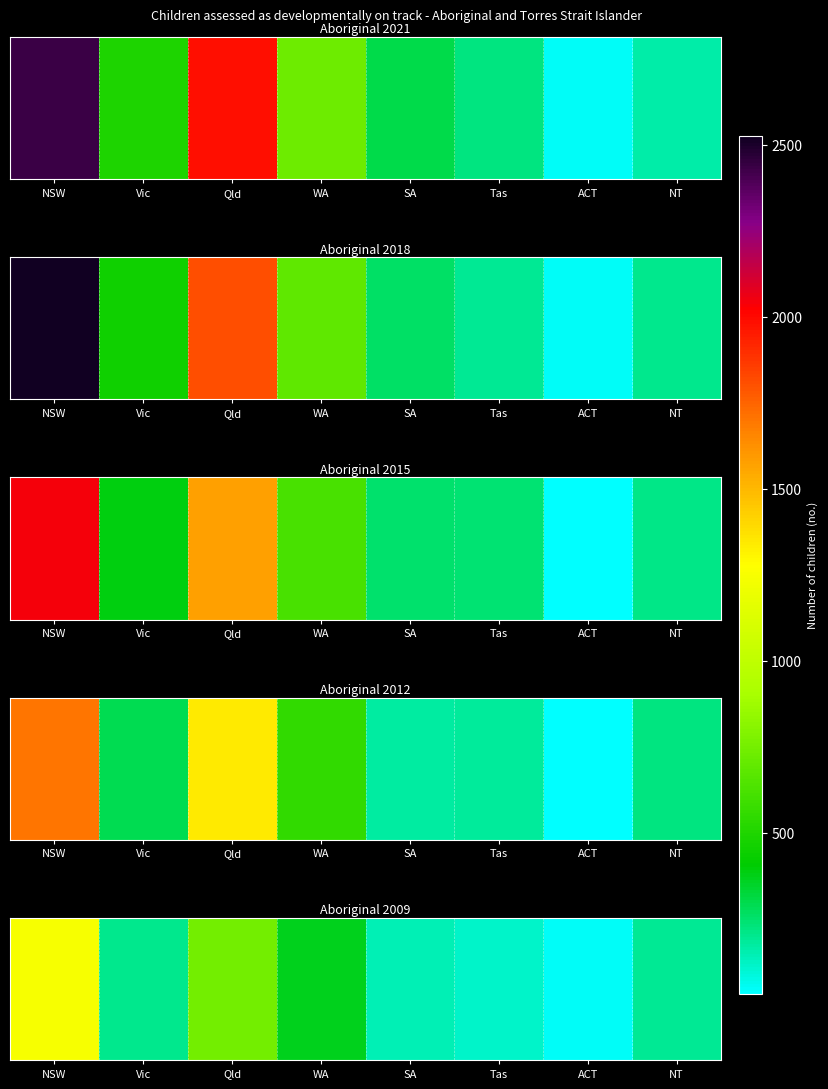

Approximately how many times larger is the value at NT compared to Tas?

1.6